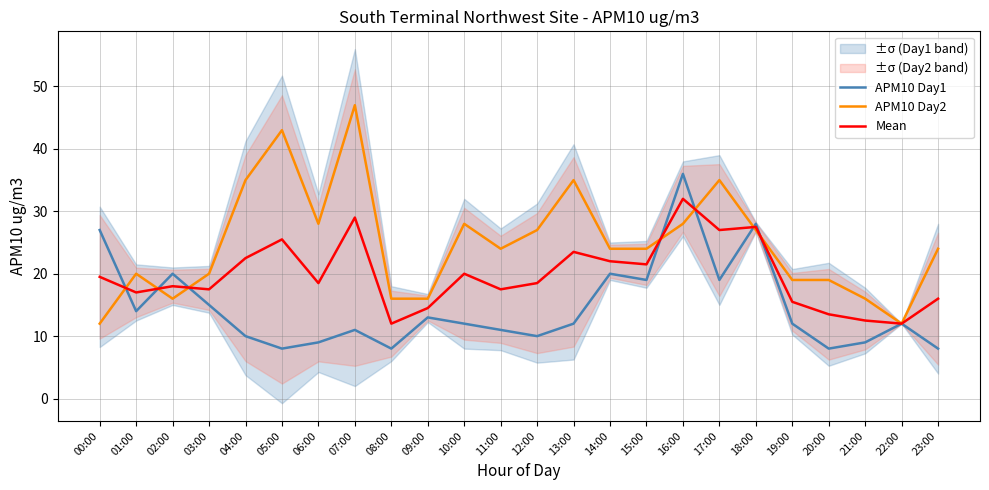

Is it true that APM10 Day1 equals 39.4 at 00:00?

False